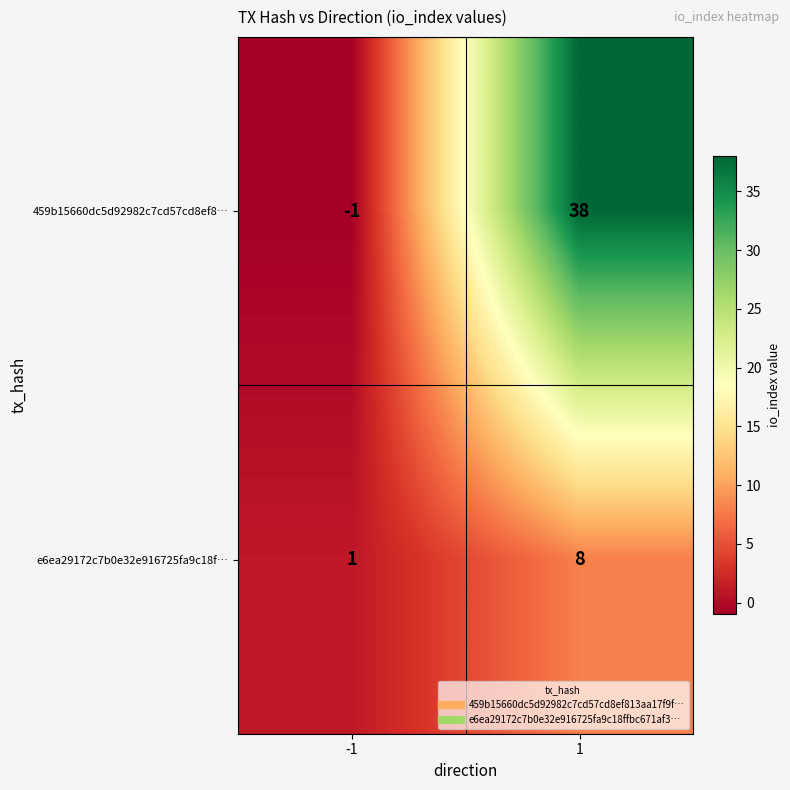

What is the total value across all series at 1?

46